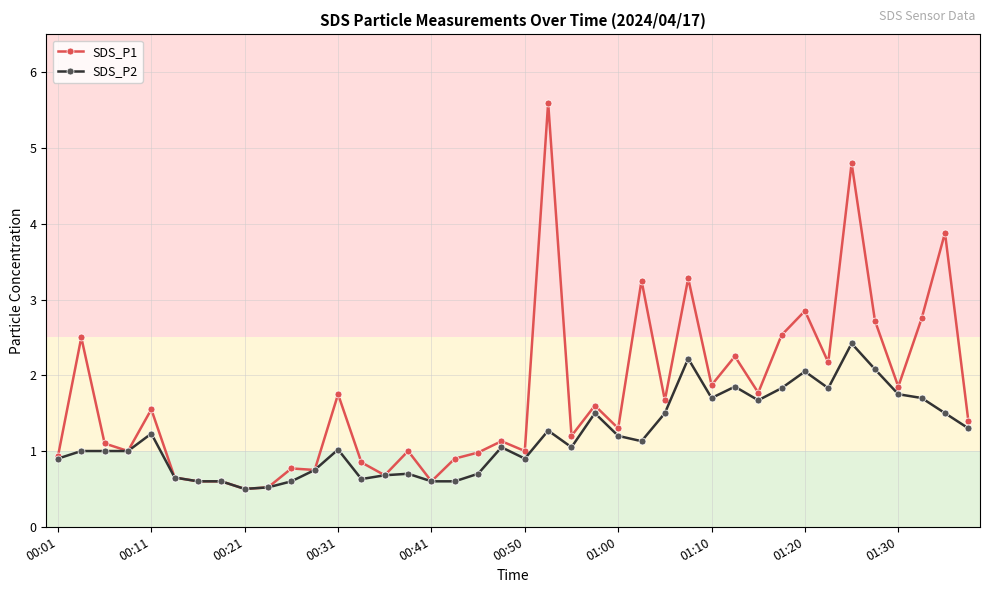

Which series has the largest range (max minus min)?

SDS_P1